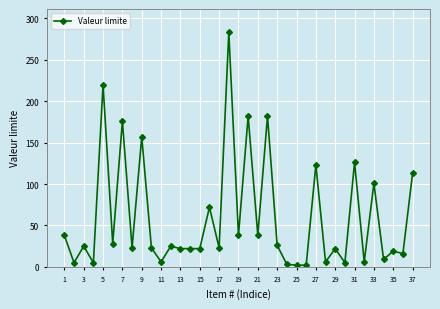

What is the average value?

59